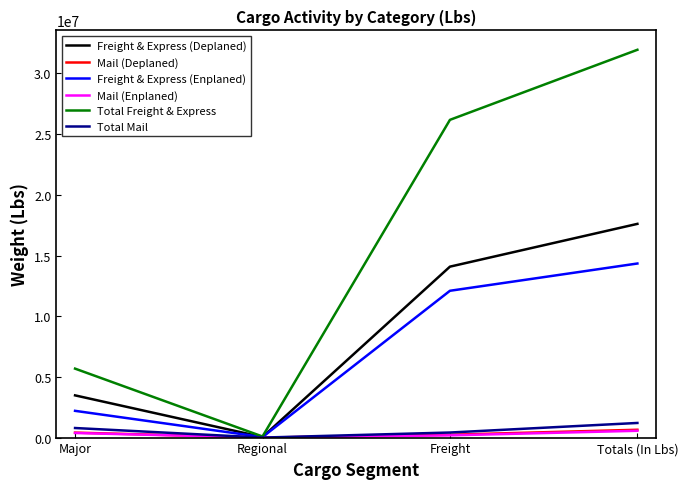

True or false: Mail (Enplaned) has more than 0 points higher than both neighbors.

False